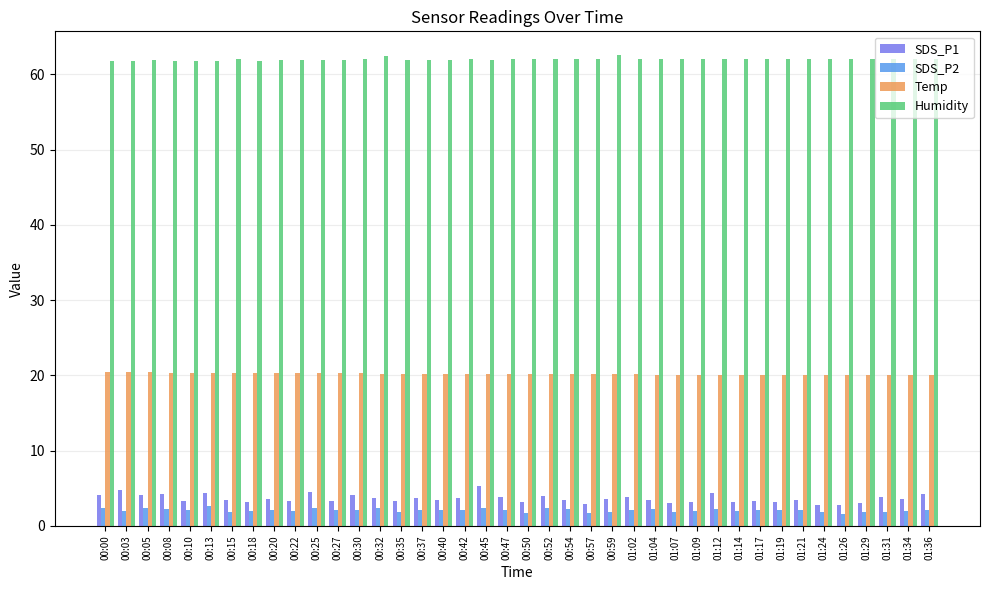

What is the label of the 9th bar from the right?

01:17